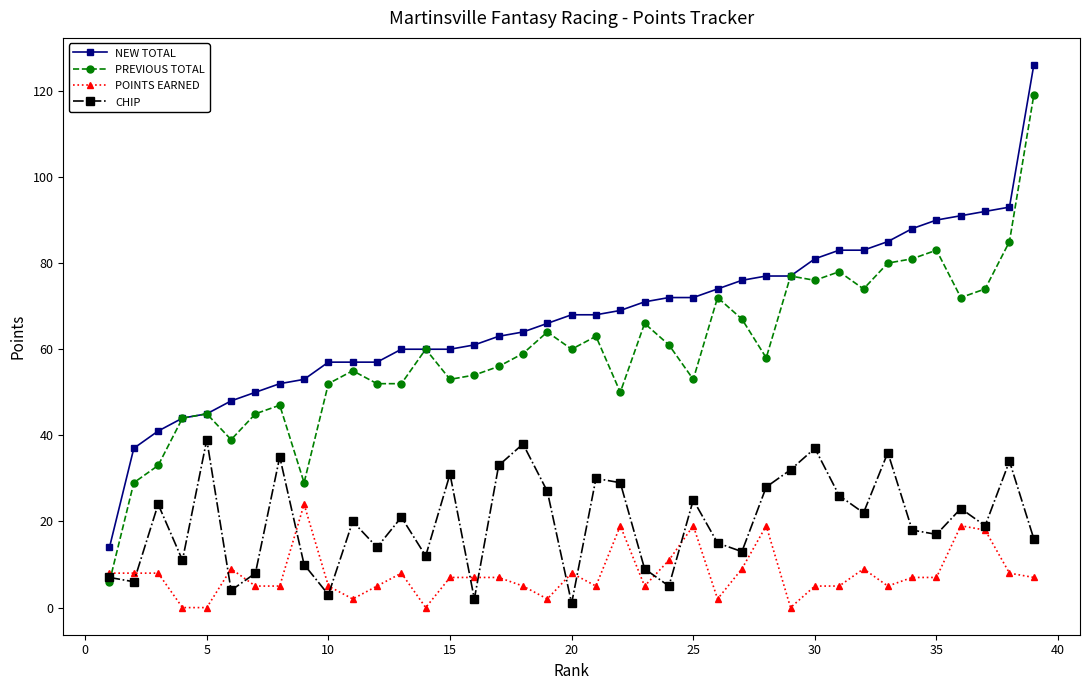

Rank the series by their maximum value, from highest to lowest.

NEW TOTAL, PREVIOUS TOTAL, CHIP, POINTS EARNED